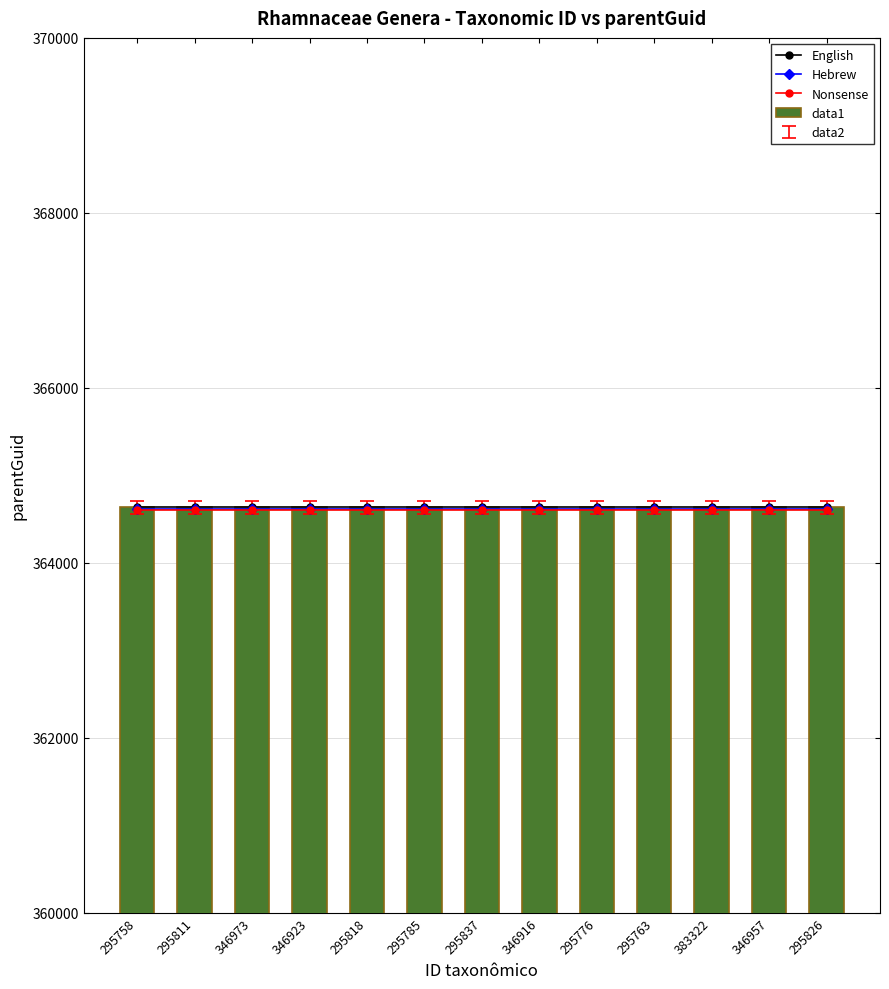

What is the label of the 1st bar from the left?

295758